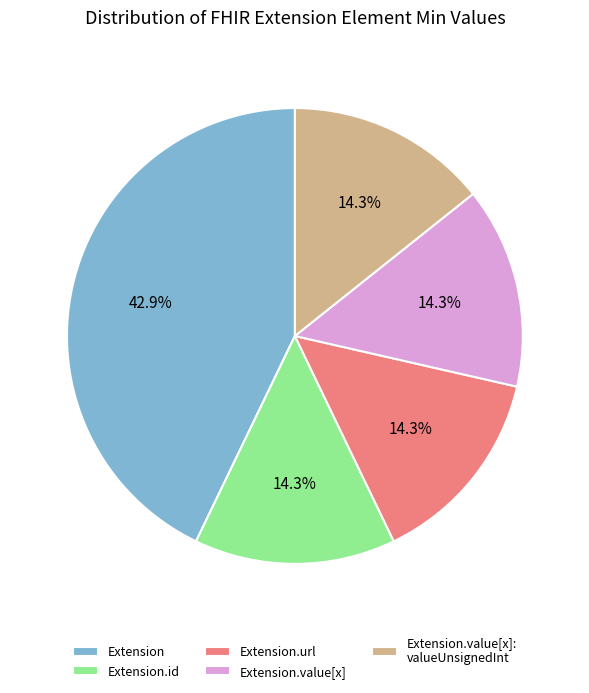

Does any single category account for the majority?

No